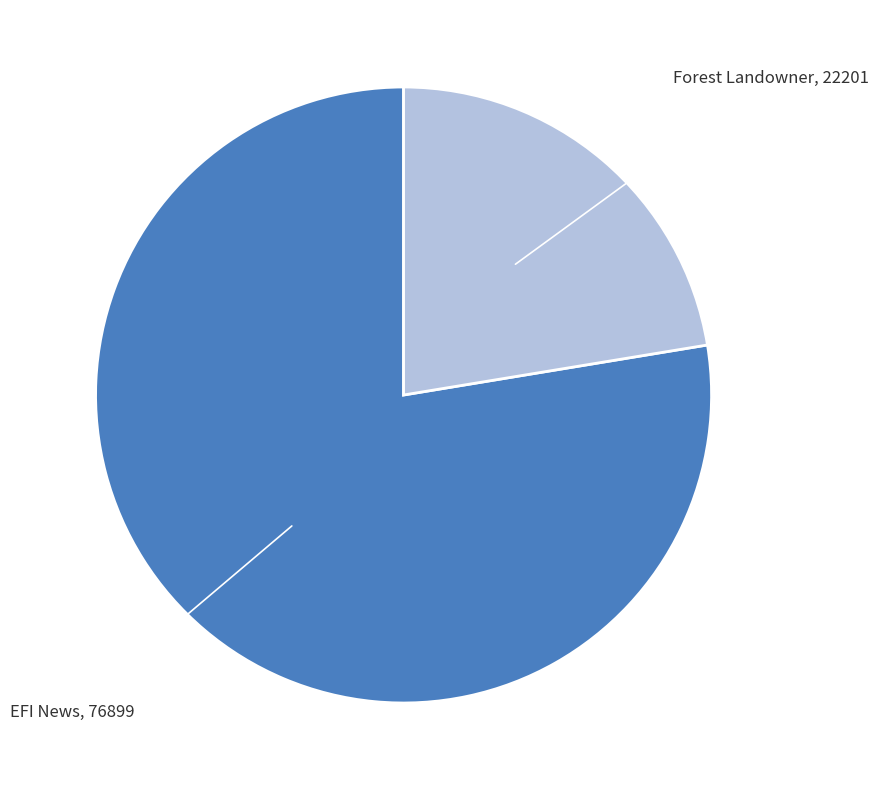

Is there a majority slice in this chart?

Yes